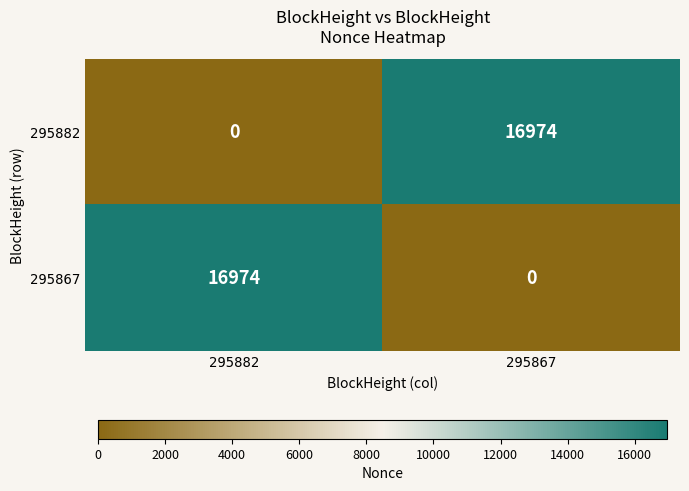

Read the 295882 value at 295867, to the nearest 100.

17000